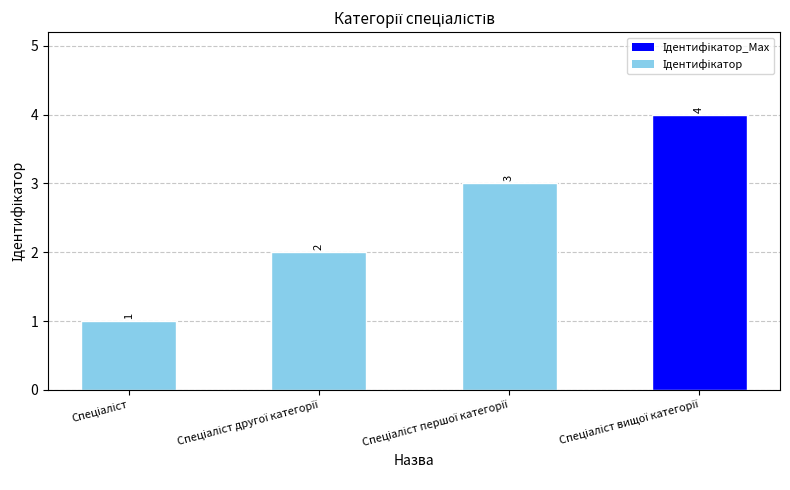

Count the number of data series in this chart.

1